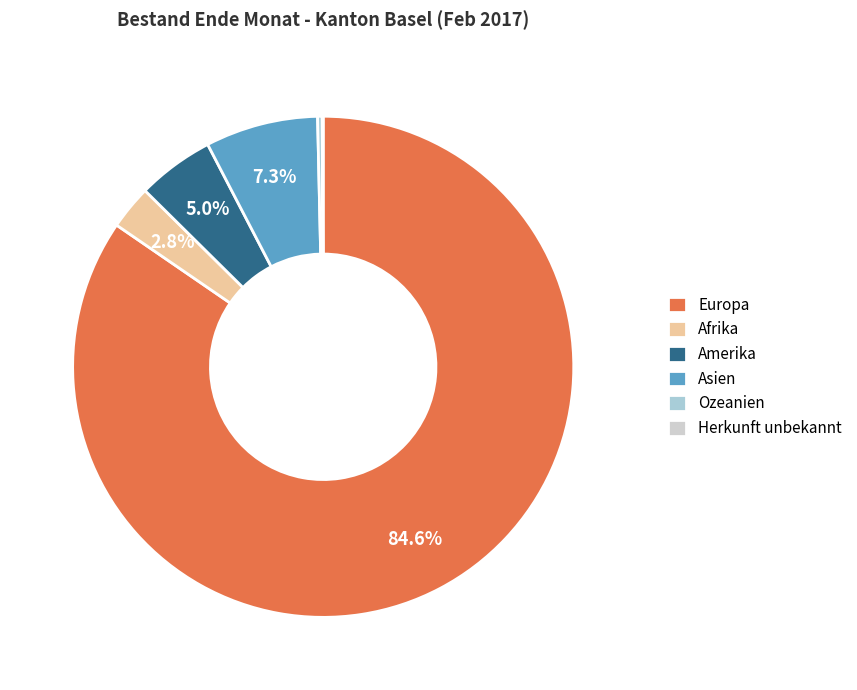

Which slice is the largest?

Europa